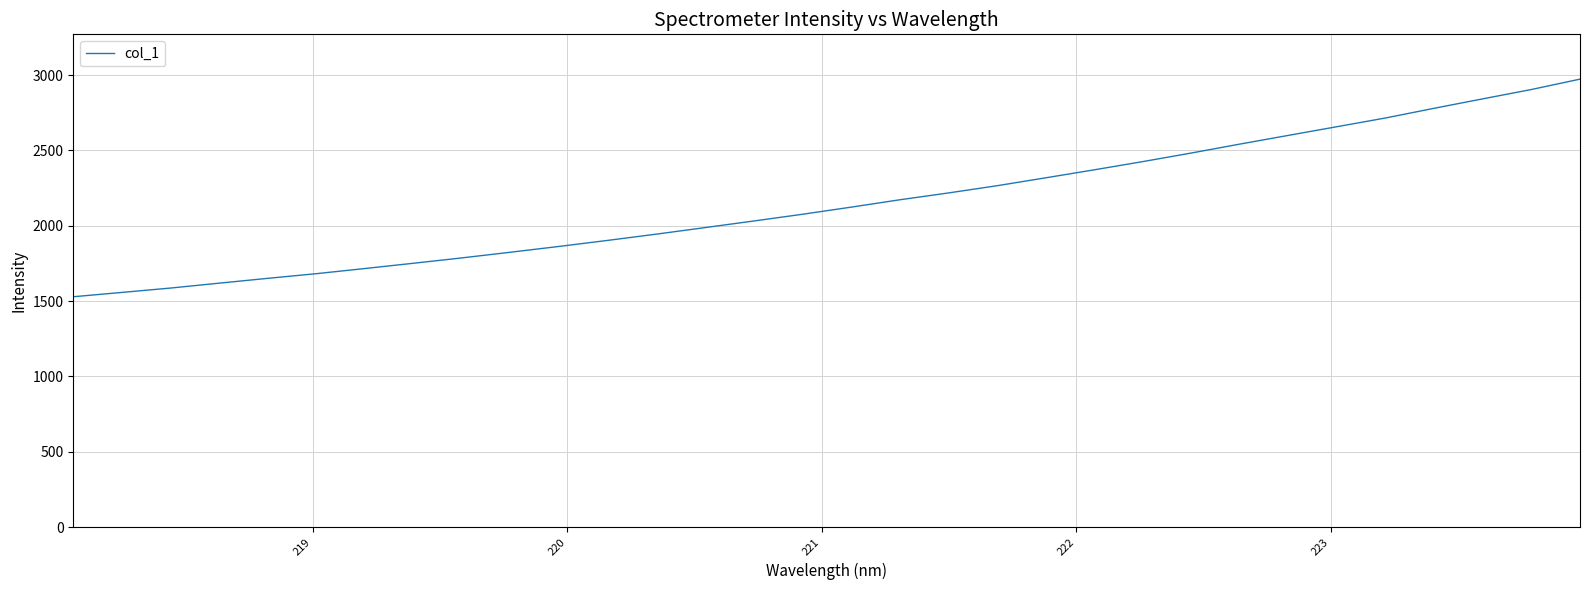

True or false: the data has more than 2 interior local peaks.

False